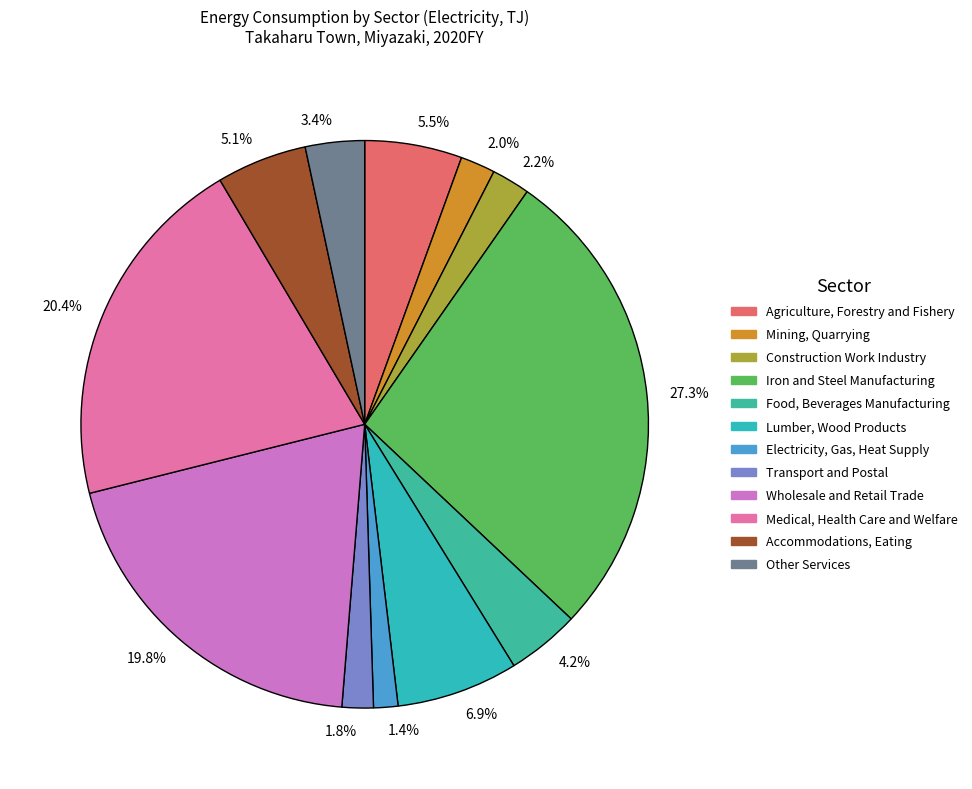

Between 27.3% and 20.4%, which is larger?

27.3%